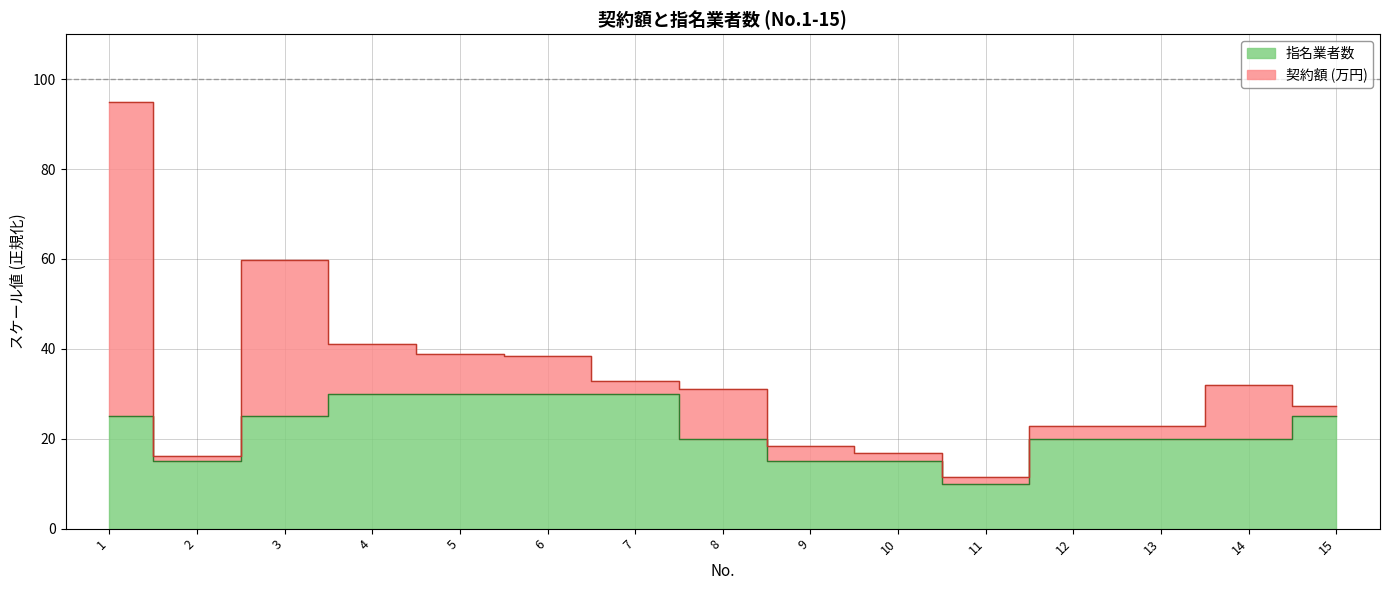

List the labels in order of value, smallest first.

11, 2, 9, 10, 8, 12, 13, 14, 1, 3, 15, 4, 5, 6, 7